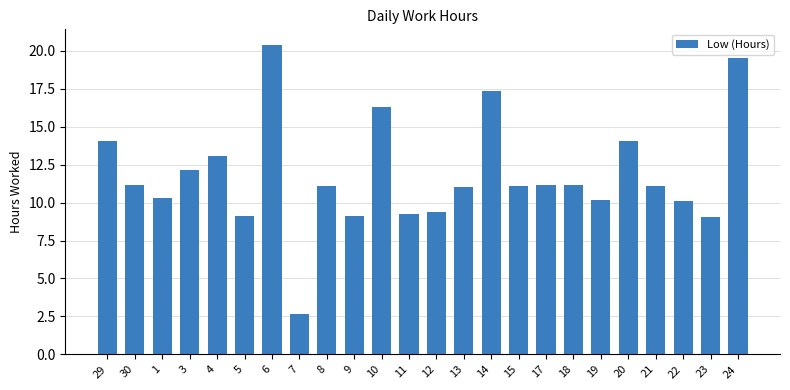

Which label corresponds to the smallest value in the chart?

7